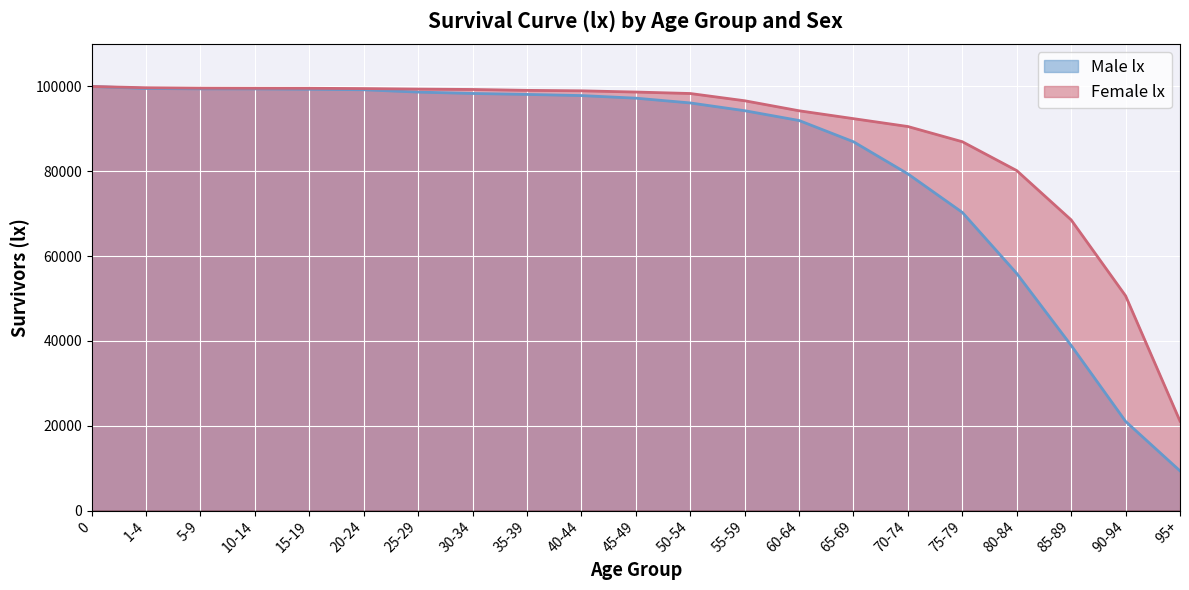

What is the maximum value for Male lx?

100000